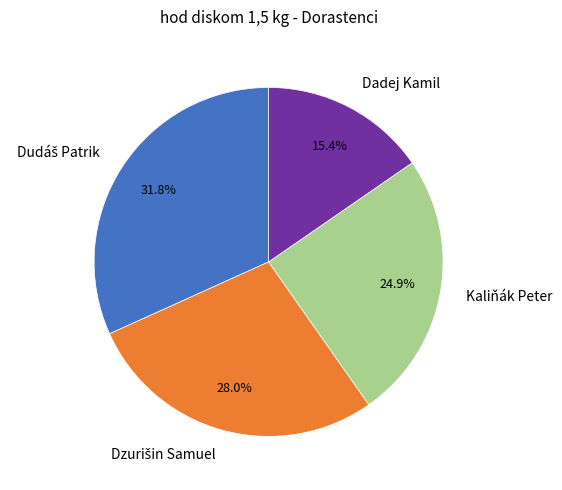

Does Kaliňák Peter account for over 50% of the chart?

No